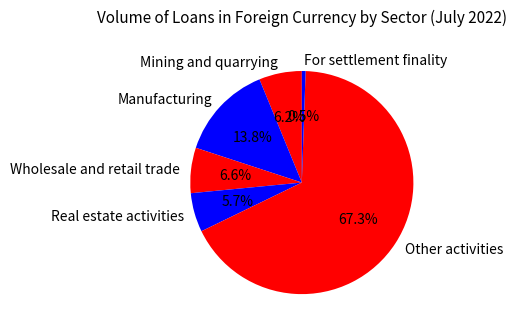

Count the number of slices in the pie.

6